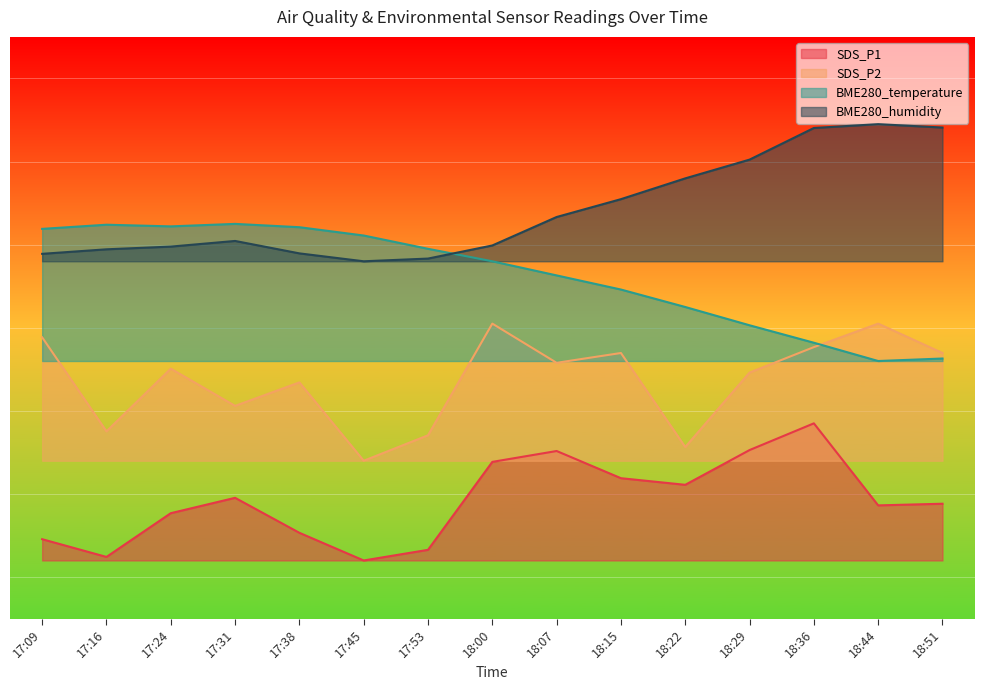

Reading left to right, transcribe all the data shown in this chart.

SDS_P1: 4.6	2.4	7.7	9.5	5.3	2.0	3.3	13.9	15.2	11.9	11.1	15.3	18.5	8.6	8.8
SDS_P2: 28.8	17.5	25.1	20.6	23.4	14.0	17.1	30.5	25.8	27.0	15.6	24.6	27.7	30.5	27.0
BME280_temperature: 41.9	42.4	42.2	42.5	42.1	41.1	39.5	38.0	36.3	34.6	32.5	30.3	28.2	26.0	26.3
BME280_humidity: 38.9	39.4	39.8	40.4	39.0	38.0	38.3	39.9	43.3	45.5	48.0	50.2	54.0	54.5	54.1